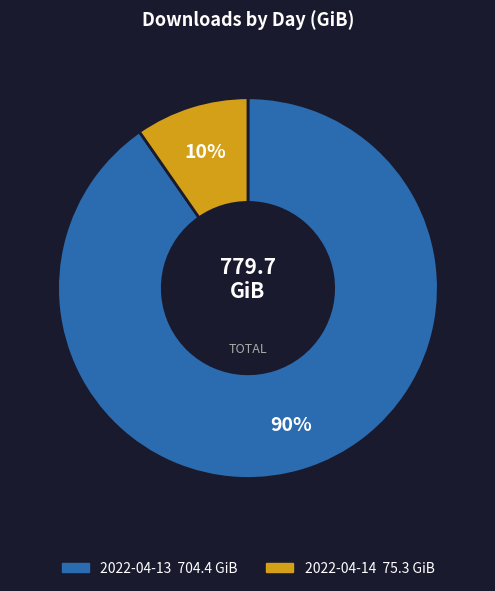

True or false: 2022-04-14 accounts for 1% of the total.

False